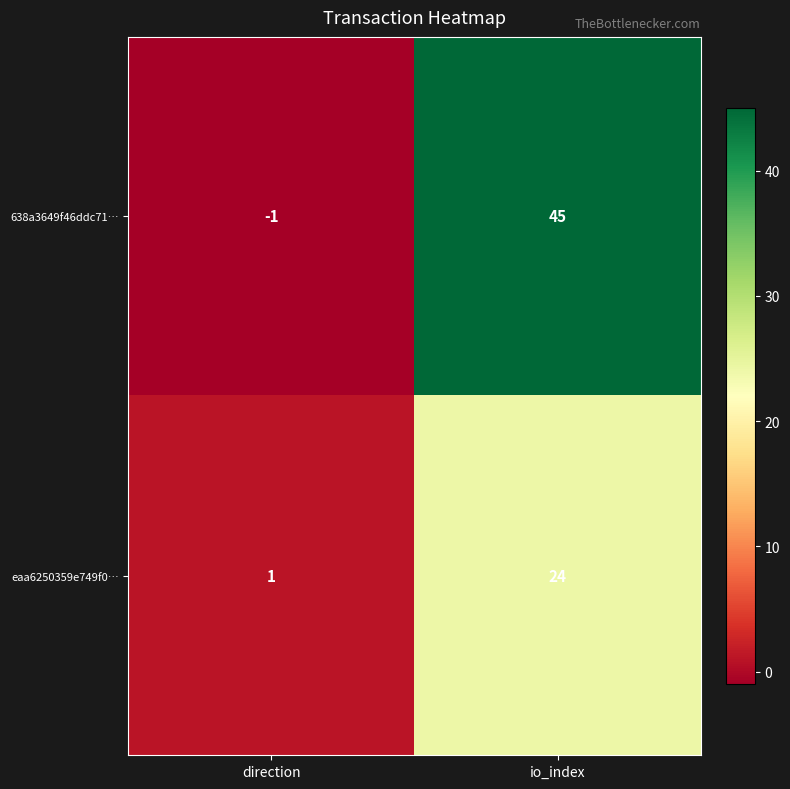

The 638a3649f46ddc71… series shows 69 at io_index. True or false?

False